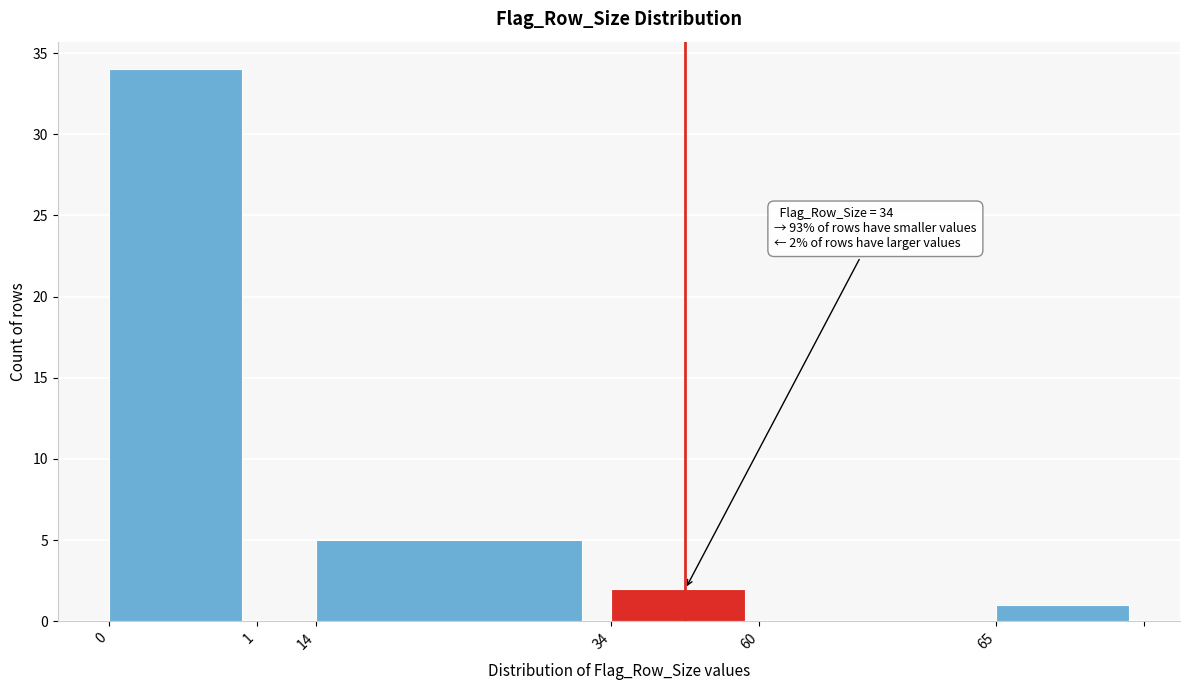

Reading right to left, transcribe all the data shown in this chart.

65=1	60=0	34=2	14=5	1=0	0=34